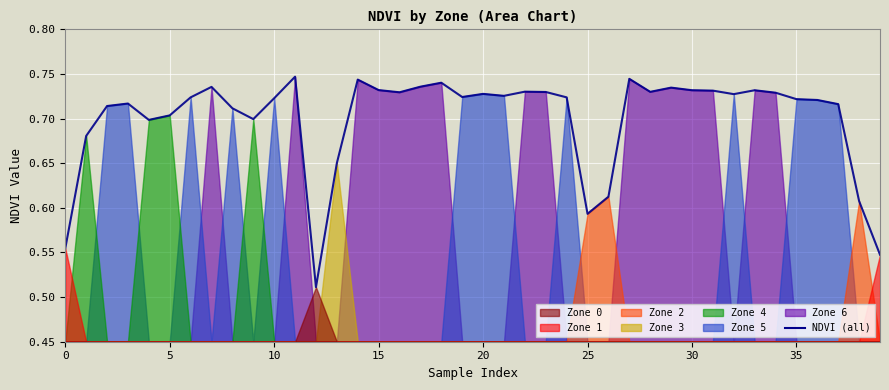

What is the minimum value shown in the chart?

0.5